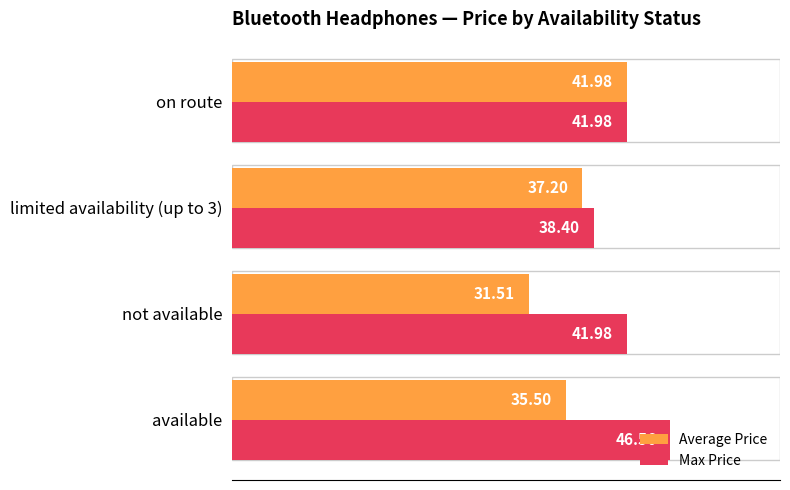

How many values in the Max Price series are below 41?

1